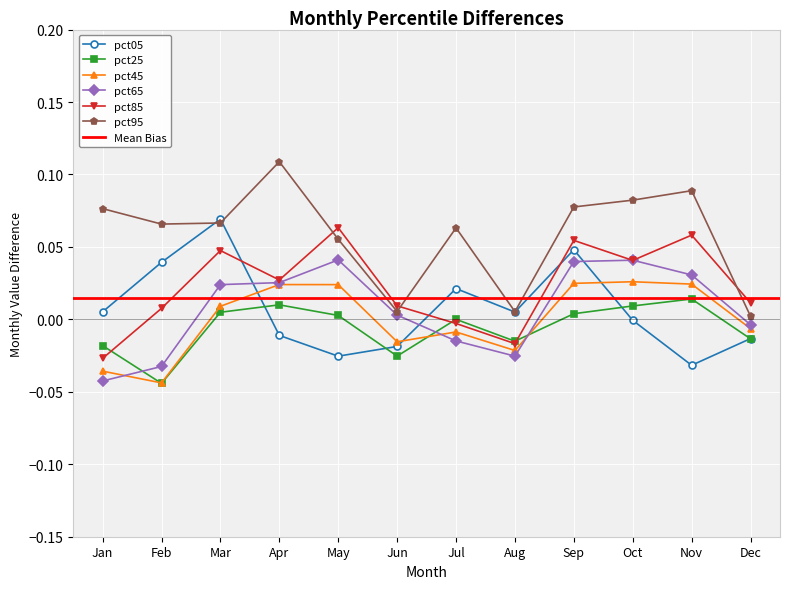

Is the value of pct65 at Sep greater than the value of pct25 at Oct?

Yes